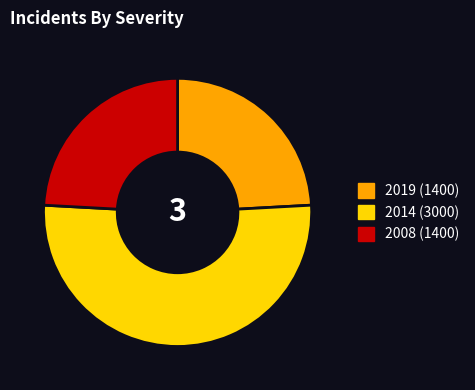

Is there any slice that represents more than half of the pie?

Yes